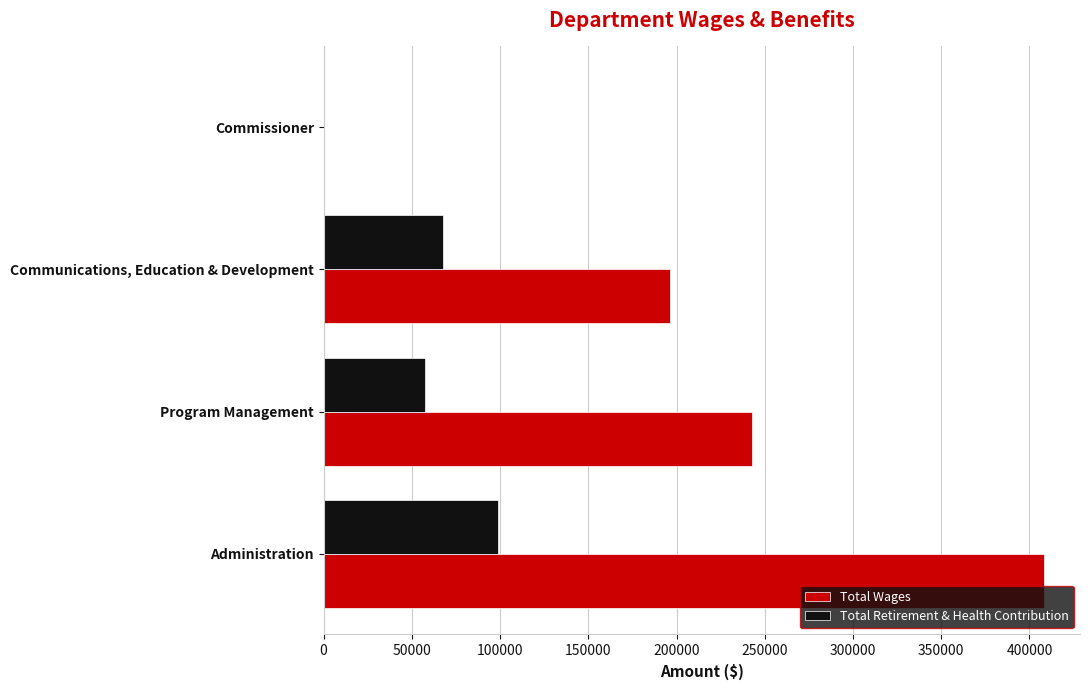

At which label is Total Retirement & Health Contribution closest to 49369?

Program Management